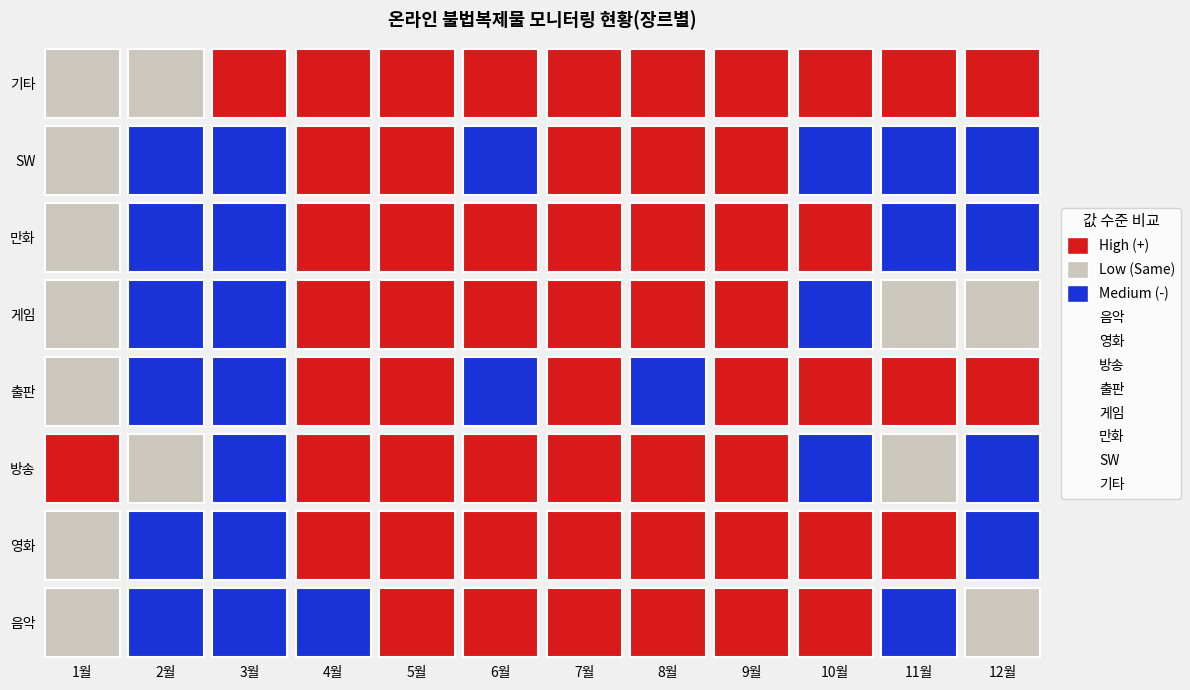

At which category is the sum across all series the highest?

9월